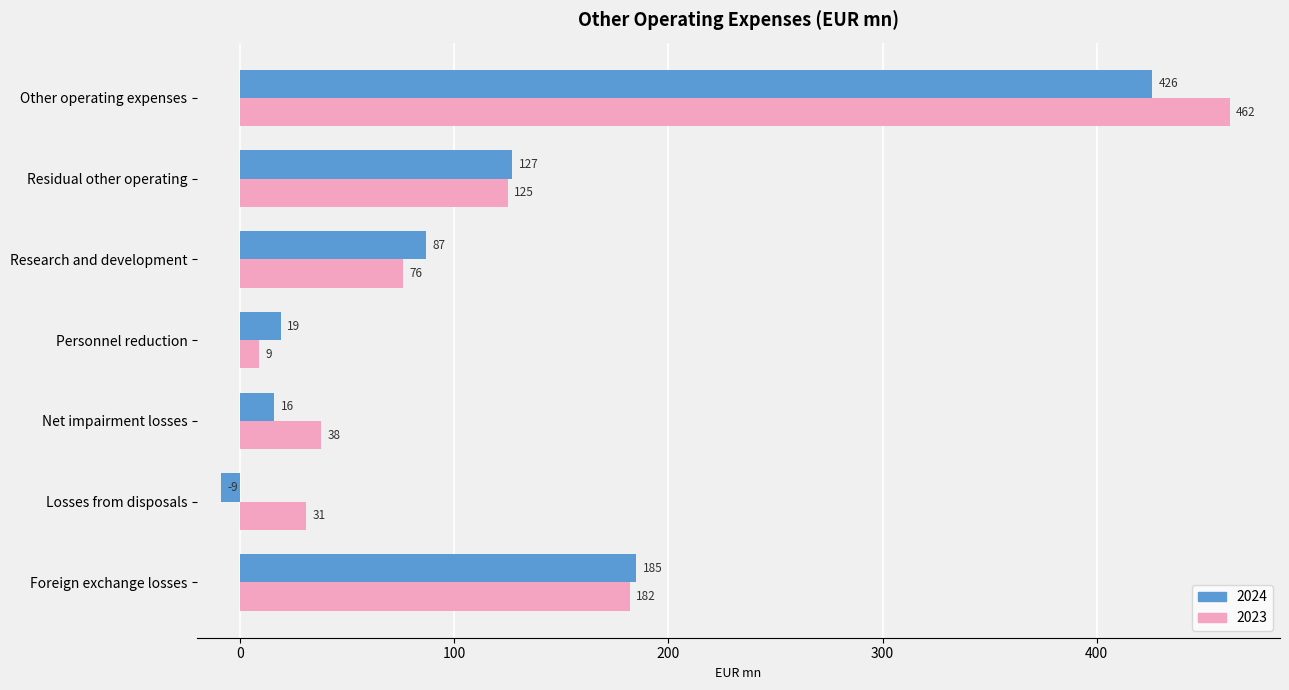

The 2023 series shows 125 at Residual other operating. True or false?

True